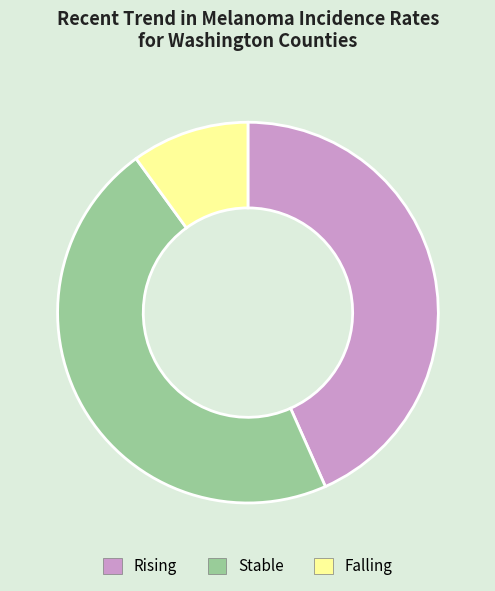

Is there a majority slice in this chart?

No